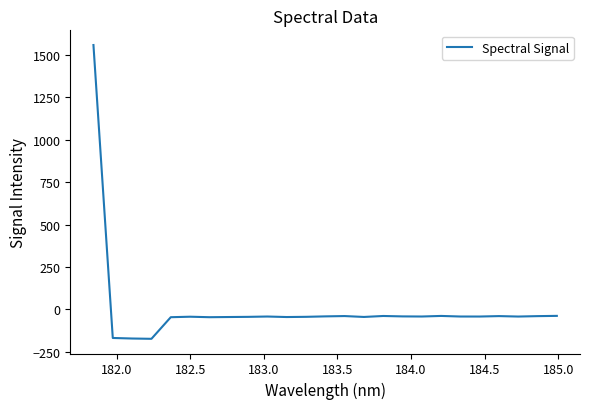

What is the difference between the maximum and minimum values?

1730.6